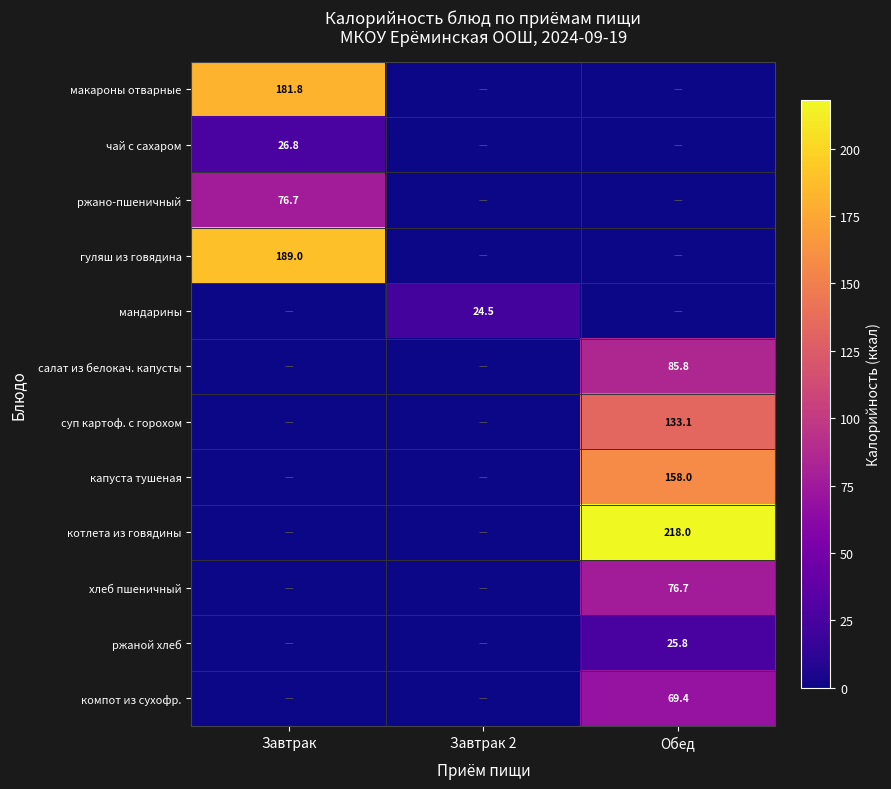

Is it true that ржаной хлеб equals 25.8 at Обед?

True